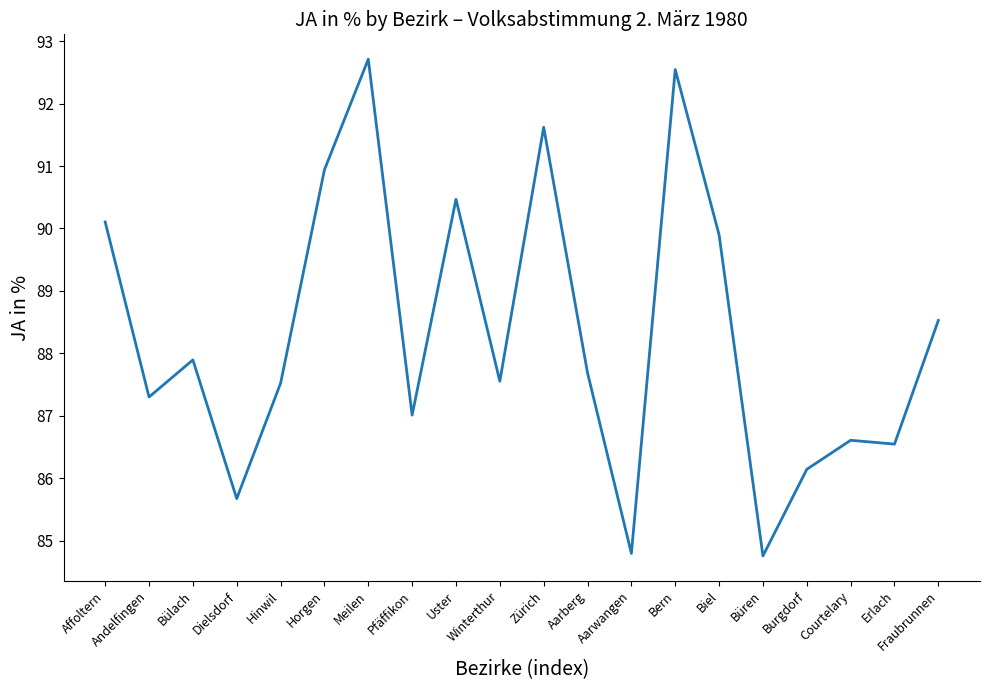

What is the change in value from Horgen to Aarwangen?

-6.1